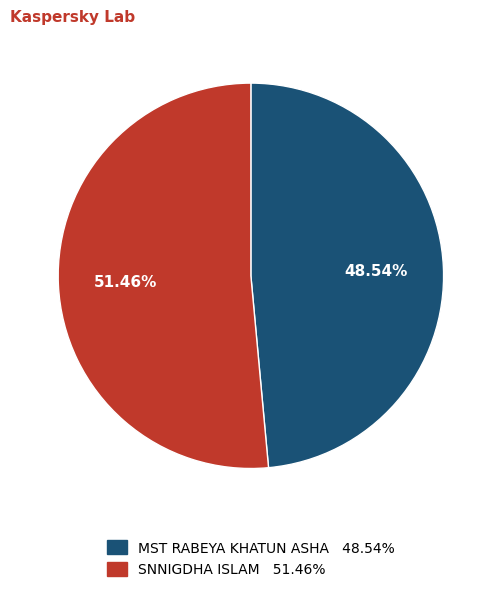

What percentage is the MST RABEYA KHATUN ASHA slice, to the nearest percent?

49%